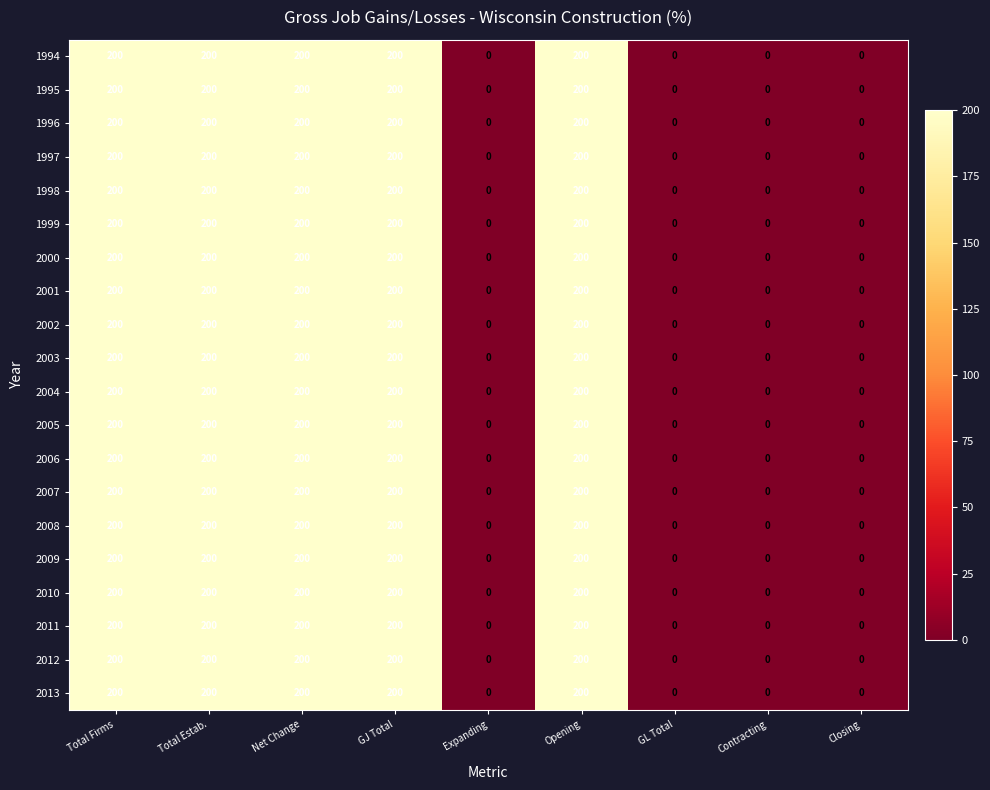

What is the maximum value shown in the chart?

200